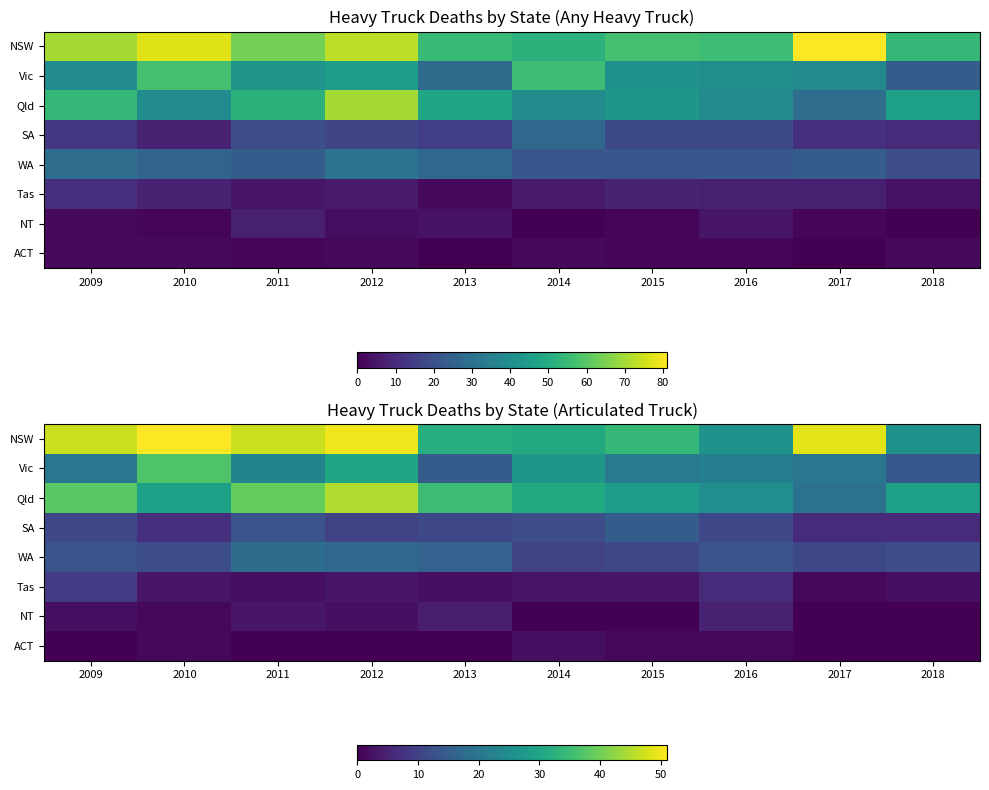

Where is NSW nearest to the value 38?

2015